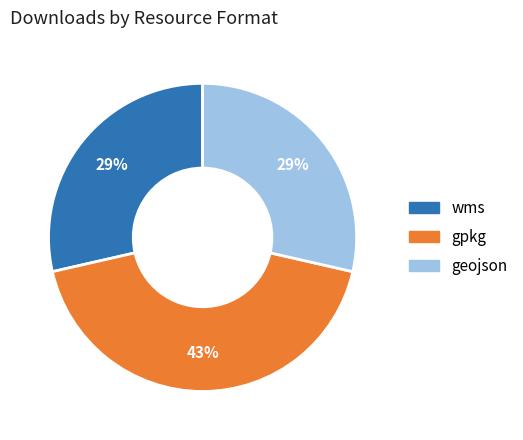

Does any single category account for the majority?

No